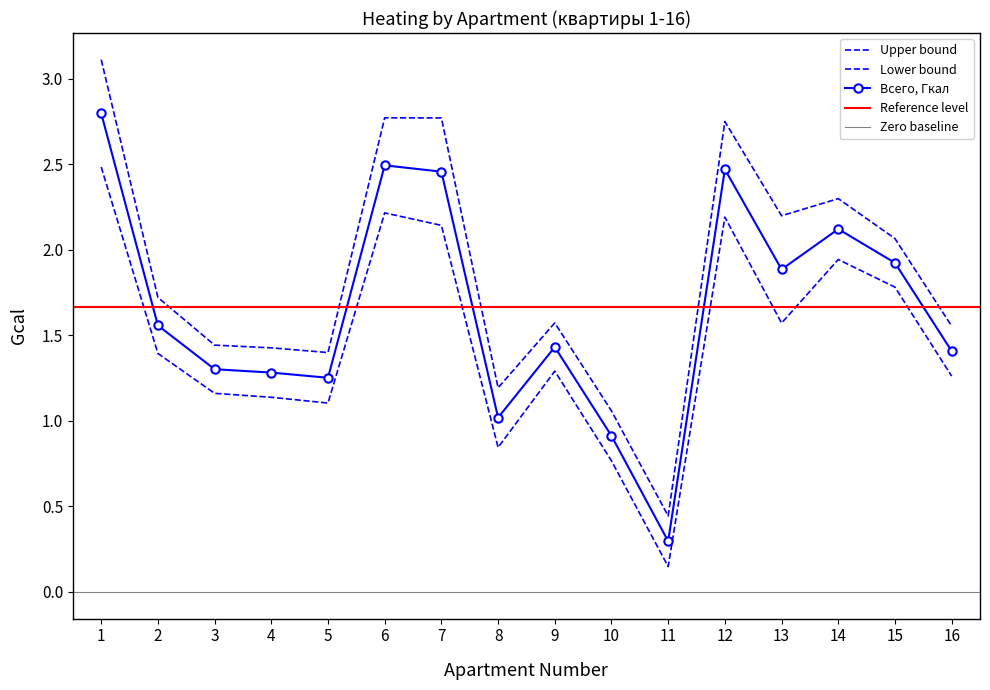

List the labels in order of Разница, Гкал value, largest first.

1, 6, 12, 7, 14, 15, 13, 2, 9, 16, 3, 4, 5, 8, 10, 11